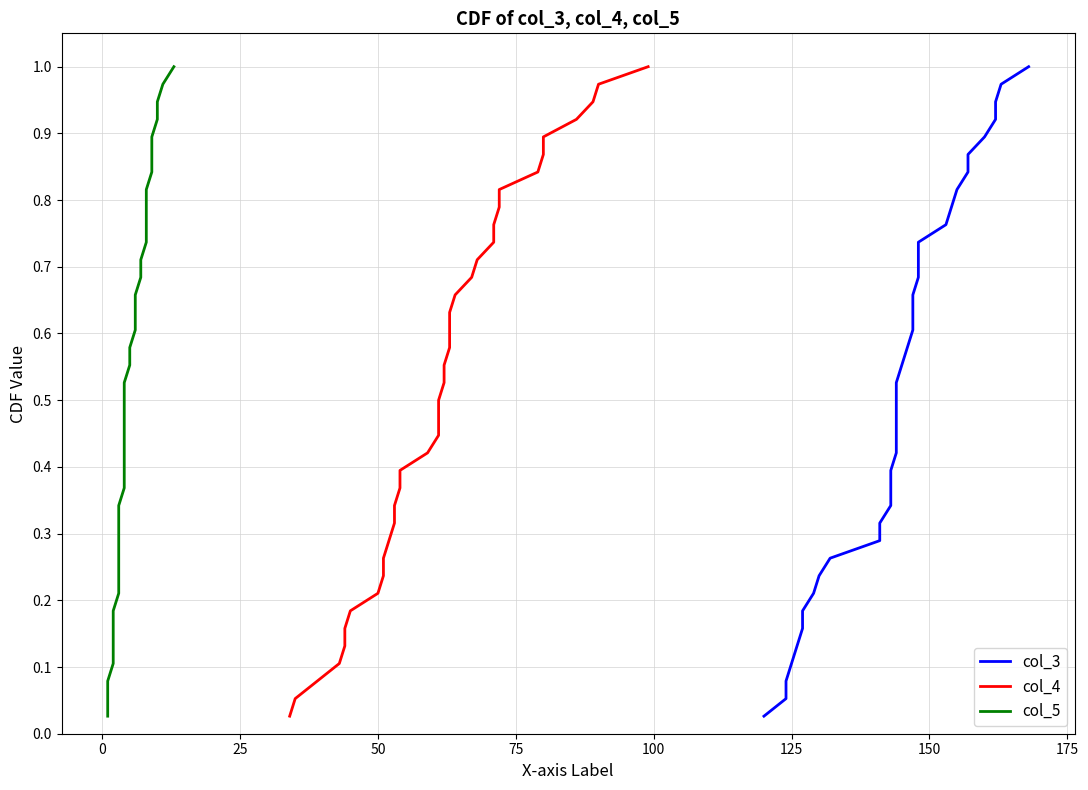

What is the difference between the second highest and second lowest values in the col_4 series?

0.9